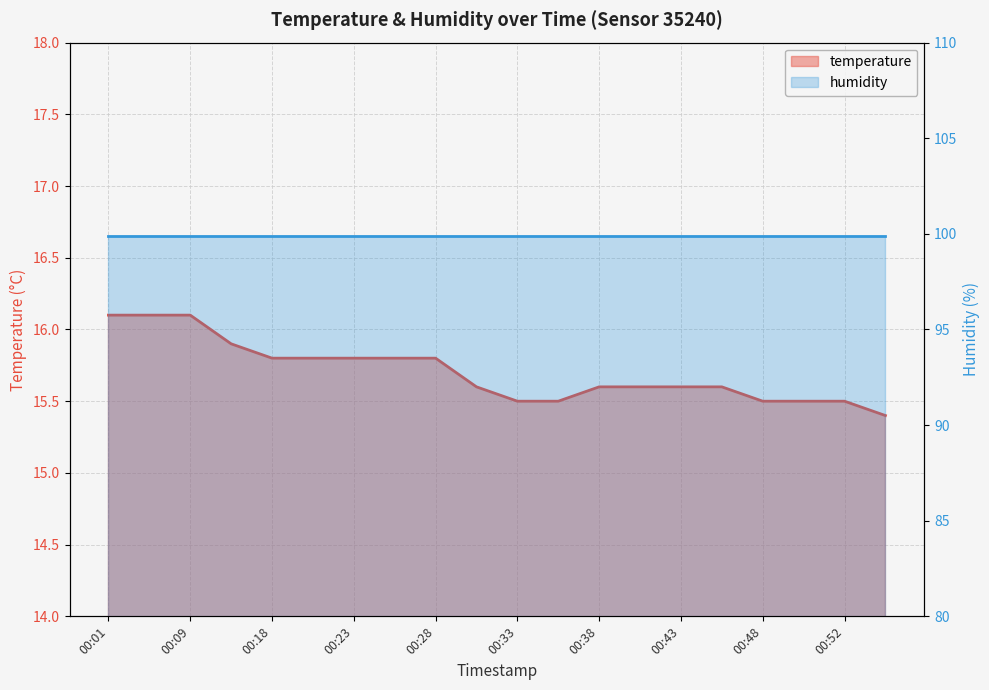

How many values are between 15 and 16?

17